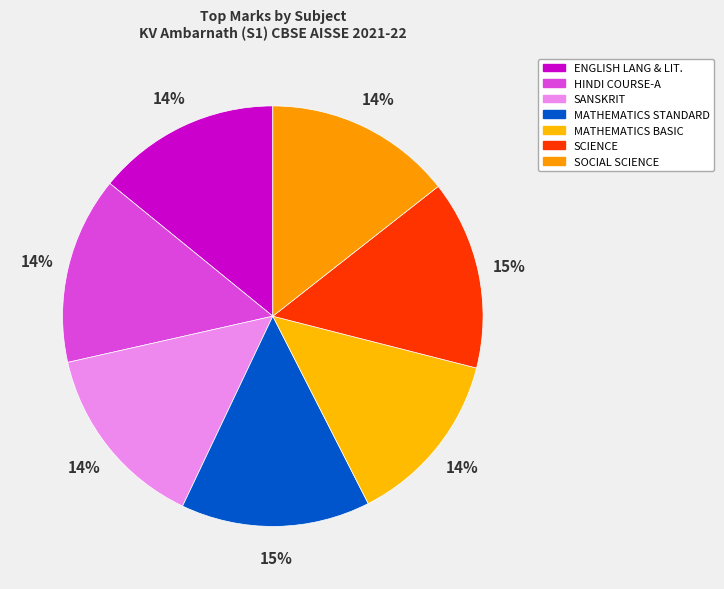

Count the number of slices in the pie.

7